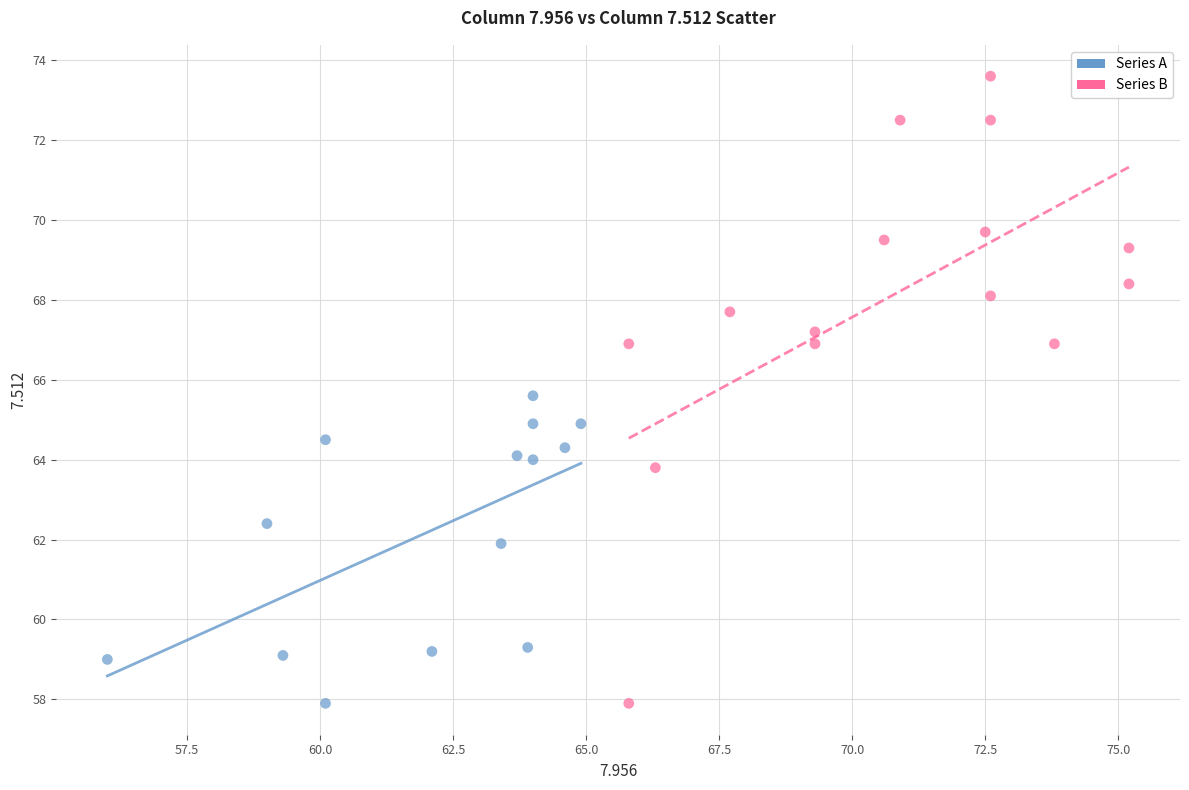

Which series has the largest Y range (max minus min)?

Series B